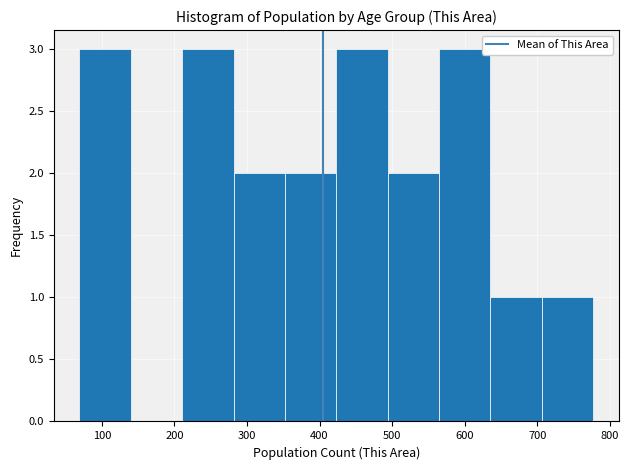

Reading left to right, transcribe this chart: for each bar, give the range it covers on the x-axis and its height. Neither the bar edges nor the heights are printed on the chart, so give them approximately, as read against the axes.

70 to 140: 3
140 to 210: 0
210 to 280: 3
280 to 350: 2
350 to 420: 2
420 to 490: 3
490 to 560: 2
560 to 640: 3
640 to 710: 1
710 to 780: 1